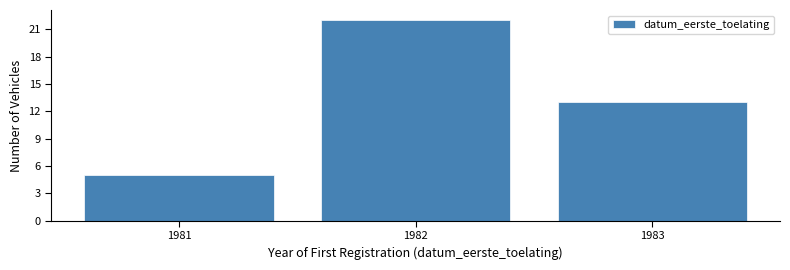

Reading left to right, extract all data points from this chart.

5	22	13